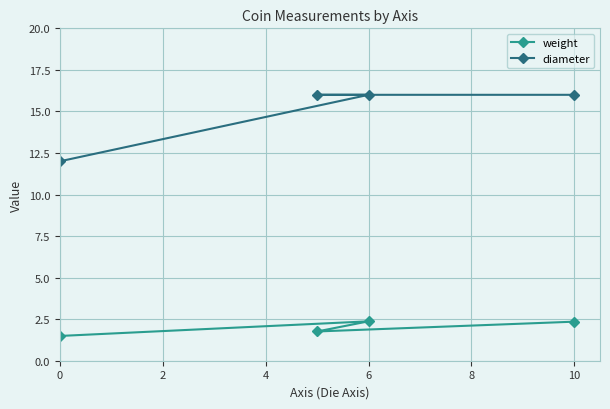

How many diameter values are between 16 and 17?

3